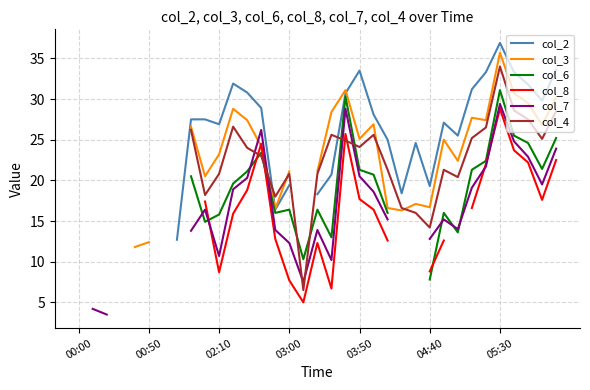

What are all the series names shown in the legend?

col_2, col_3, col_6, col_8, col_7, col_4